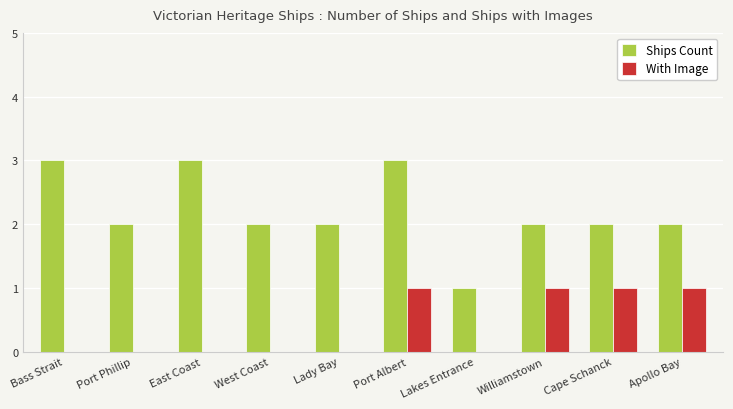

What is the sum of the Ships Count values at Bass Strait and Lady Bay?

5